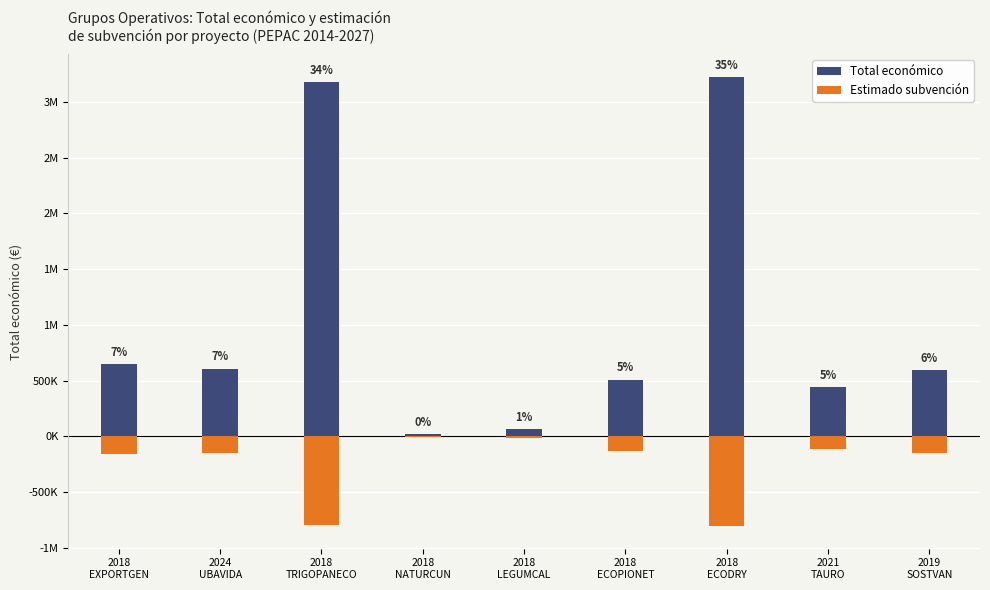

Where does the Total económico series first go above 595133?

2018
EXPORTGEN